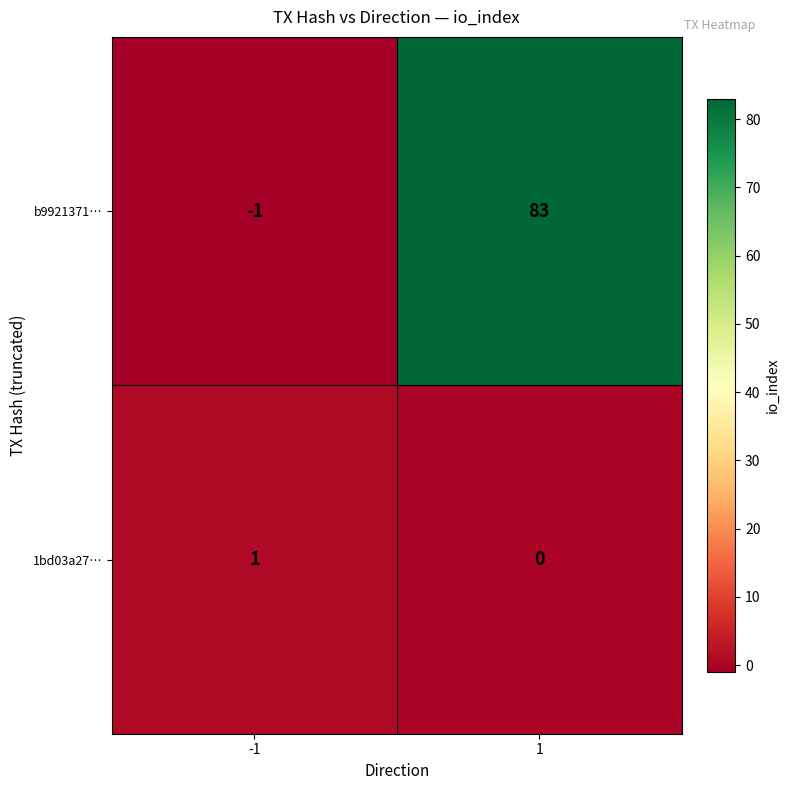

Reading right to left, list all the values displayed in this chart.

b9921371…: 83	-1
1bd03a27…: 0	1